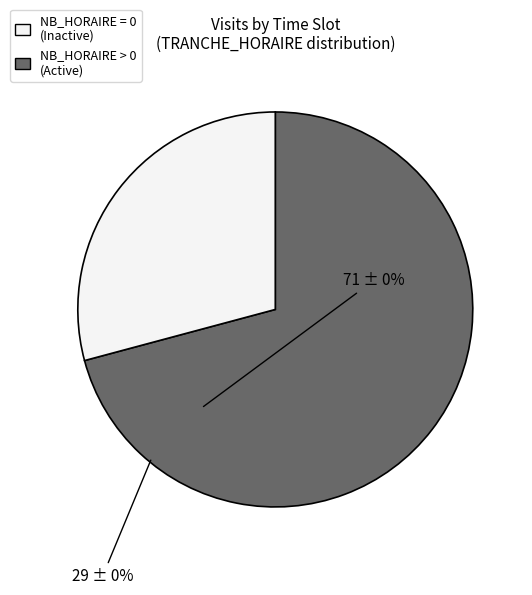

Which slice represents more than half of the pie?

NB_HORAIRE = 0 (Inactive)